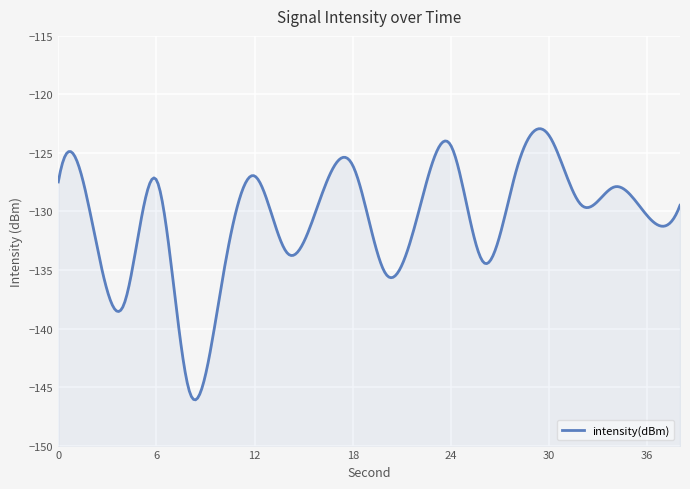

Rank the categories by value from lowest to highest.

8, 4, 10, 20, 26, 14, 2, 36, 22, 32, 38, 16, 34, 0, 6, 12, 28, 18, 24, 30